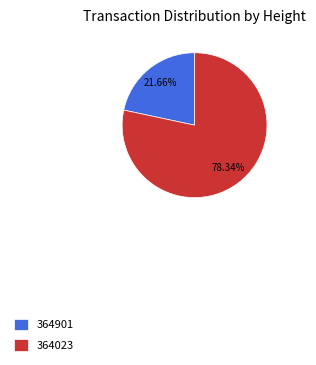

How many slices are in this pie chart?

2